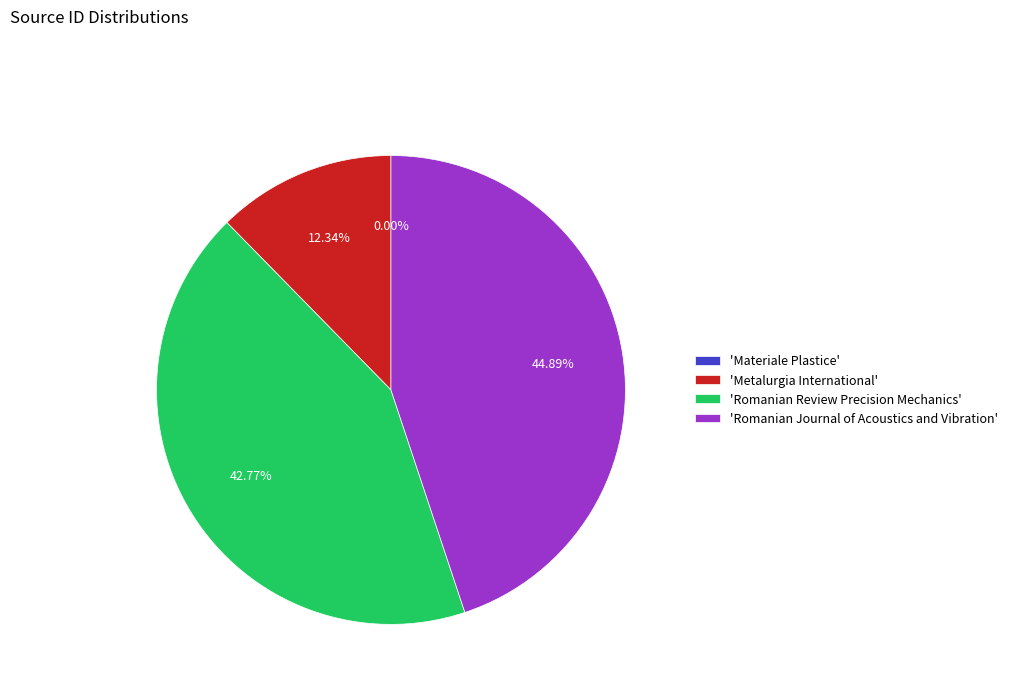

Combined, do 'Metalurgia International' and 'Romanian Journal of Acoustics and Vibration' account for over 50%?

Yes